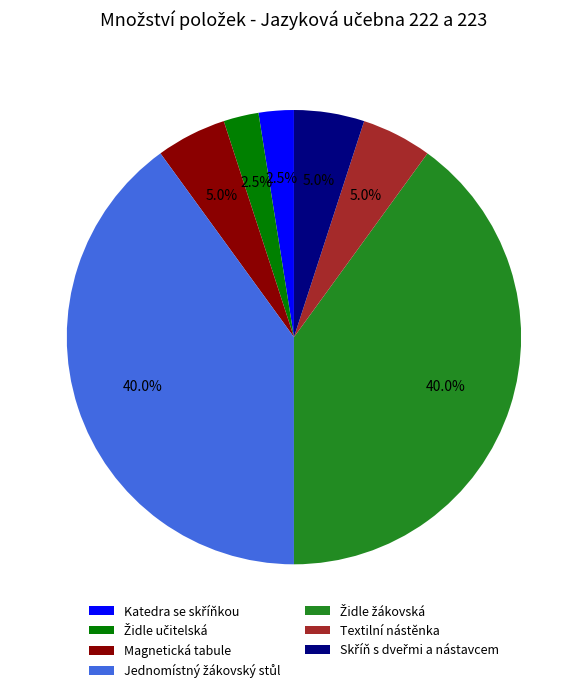

Is there any slice that represents more than half of the pie?

No